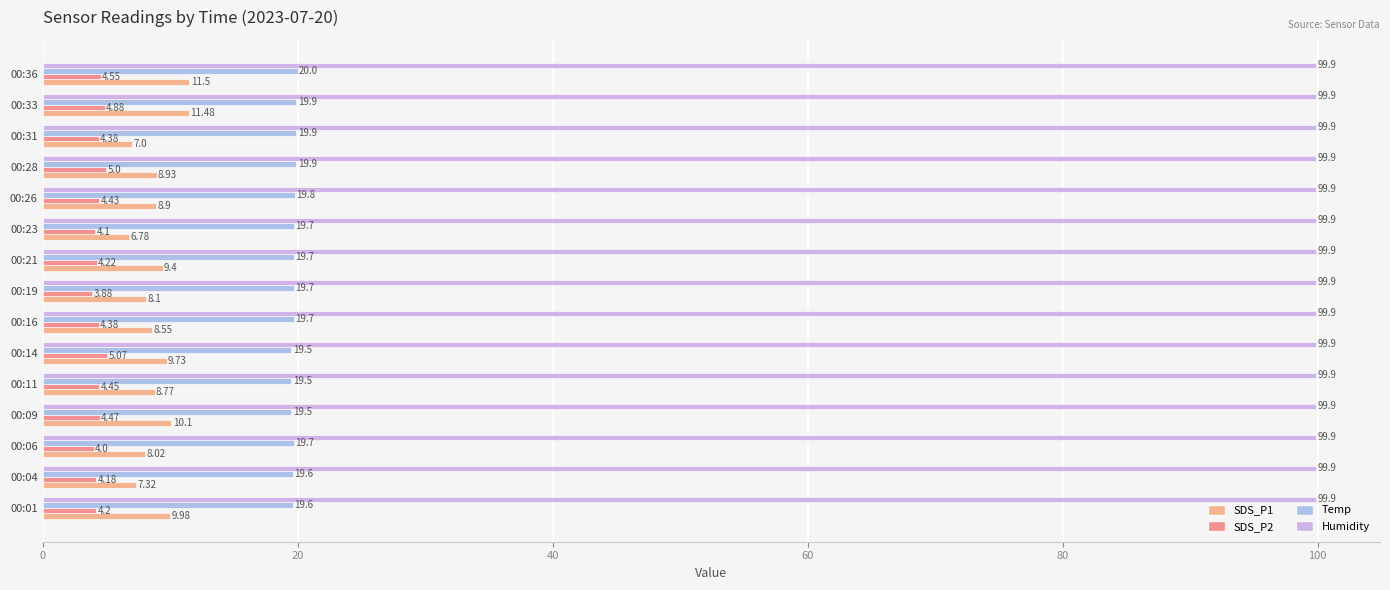

Between 00:04 and 00:36, which series saw the biggest shift?

SDS_P1